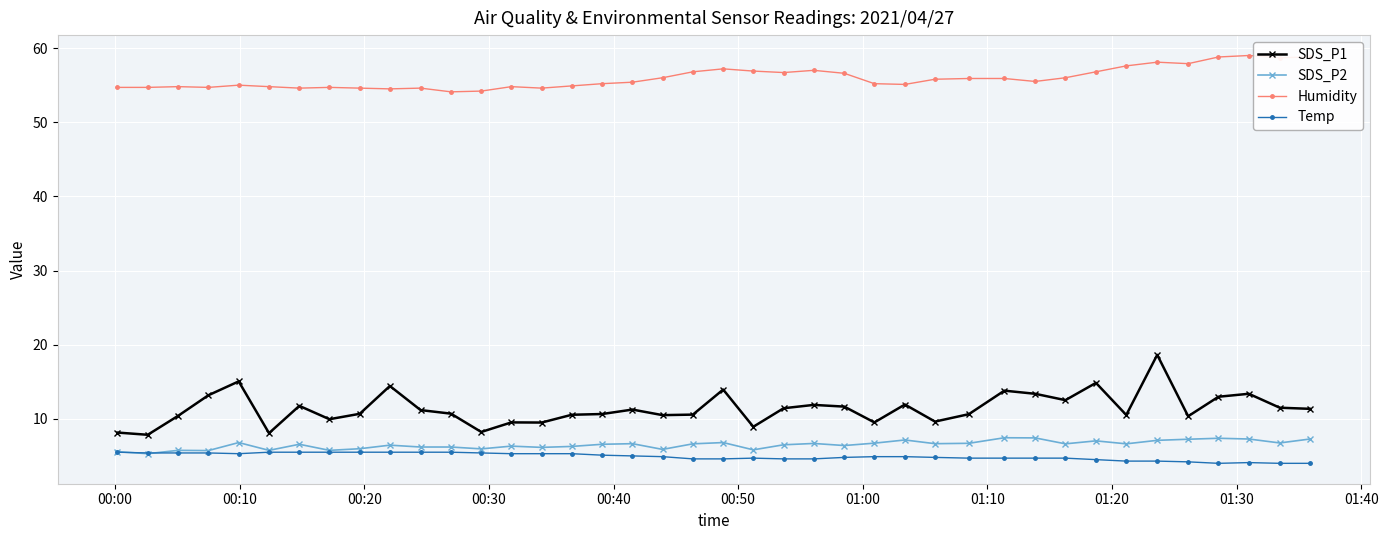

True or false: Humidity and Temp intersect in this chart.

False